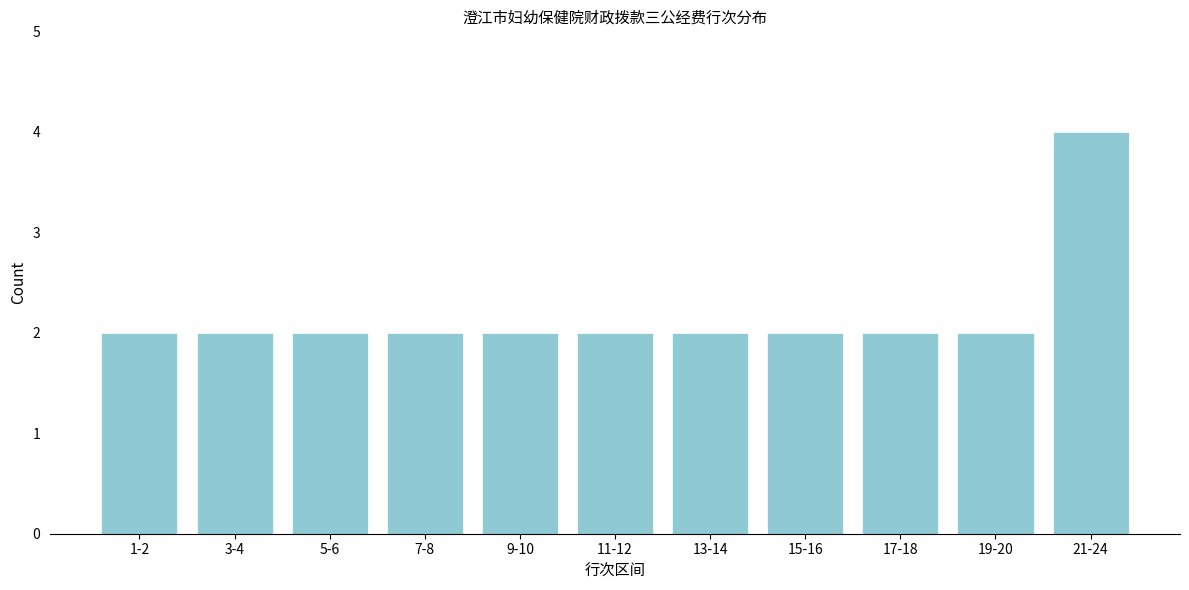

Reading right to left, list all the values displayed in this chart.

21-24=4	19-20=2	17-18=2	15-16=2	13-14=2	11-12=2	9-10=2	7-8=2	5-6=2	3-4=2	1-2=2